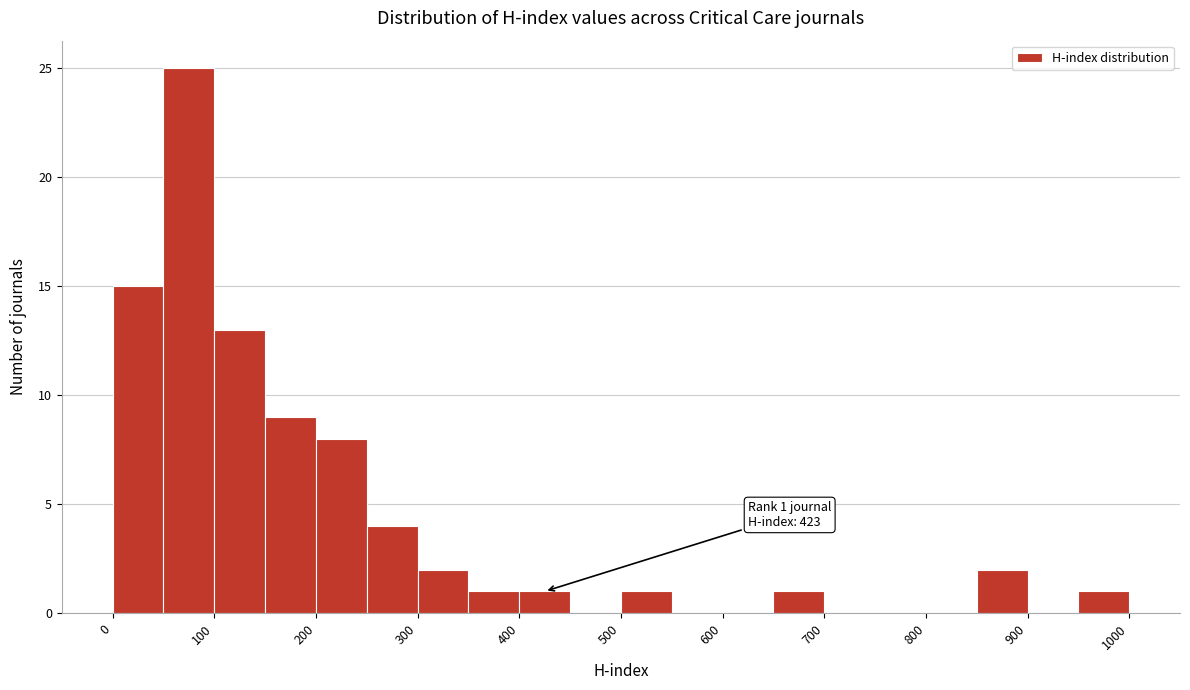

Which range on the x-axis has the tallest bar?

50 to 100